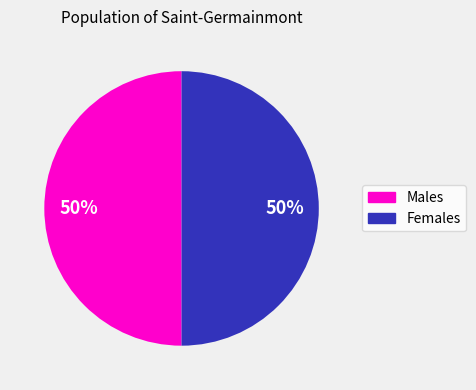

How many segments does this pie chart have?

2